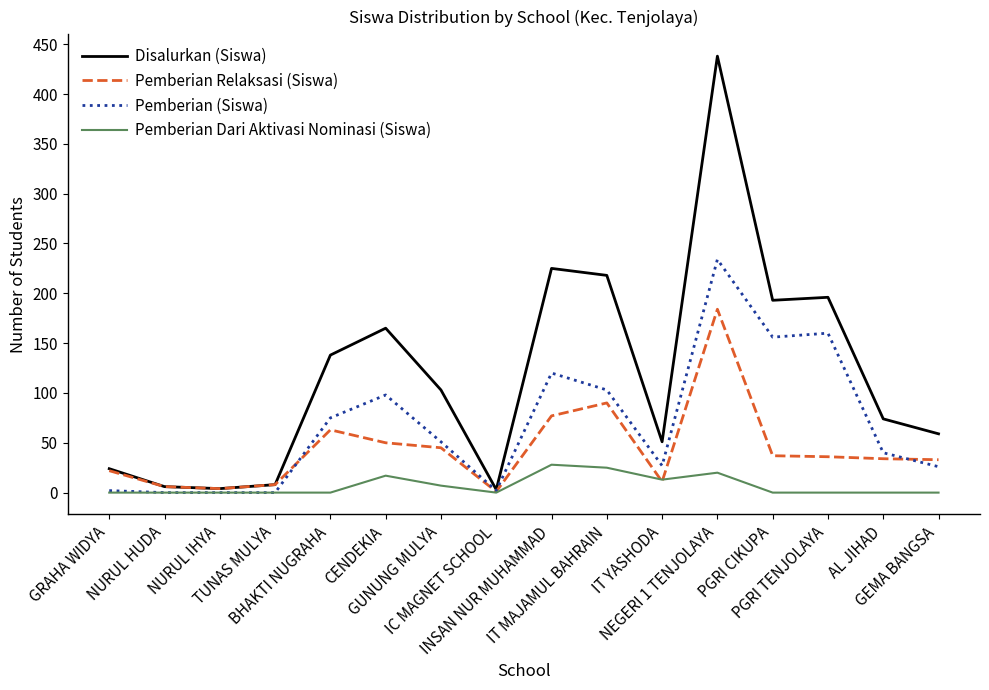

List the series in order of their peak value, highest first.

Disalurkan (Siswa), Pemberian (Siswa), Pemberian Relaksasi (Siswa), Pemberian Dari Aktivasi Nominasi (Siswa)